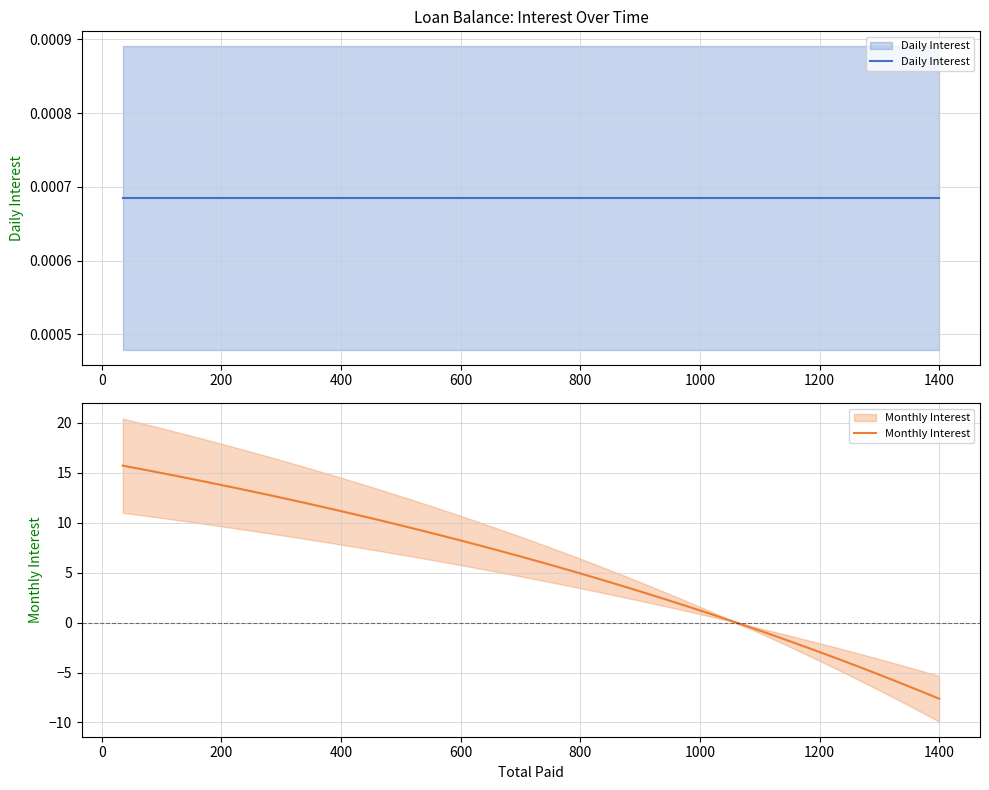

What is the minimum value for Monthly Interest?

-7.6